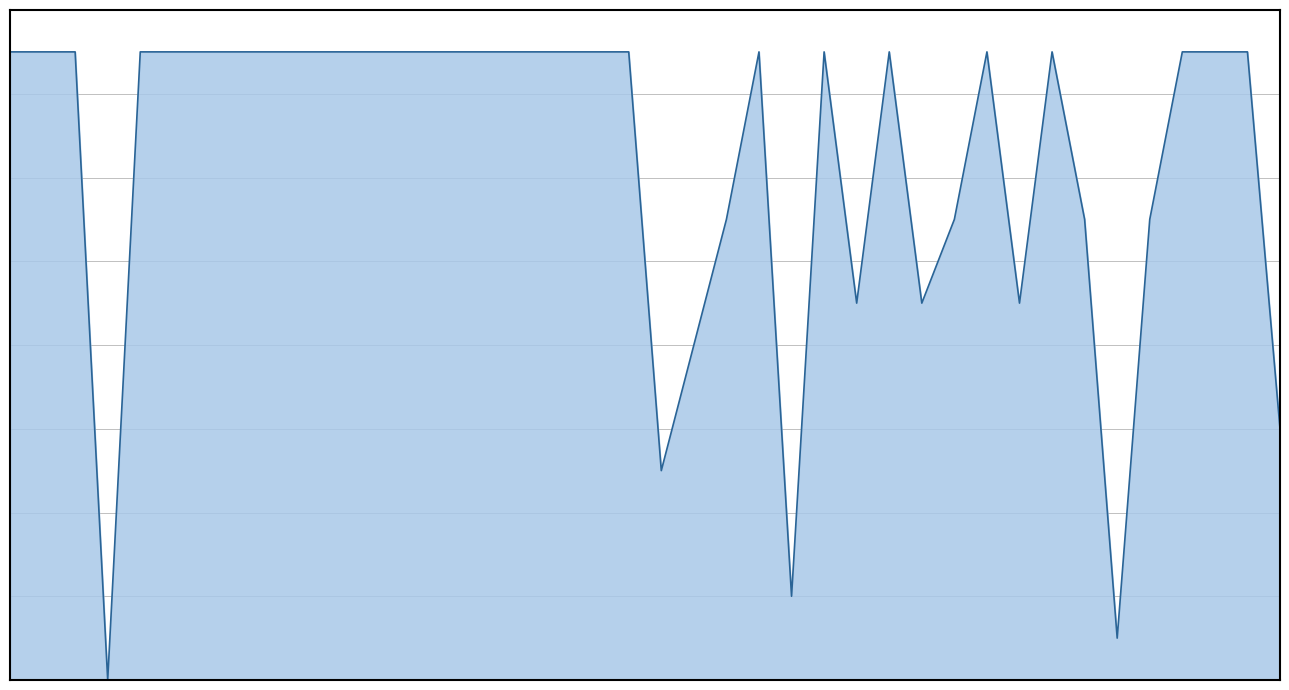

What is the maximum value shown in the chart?

0.1